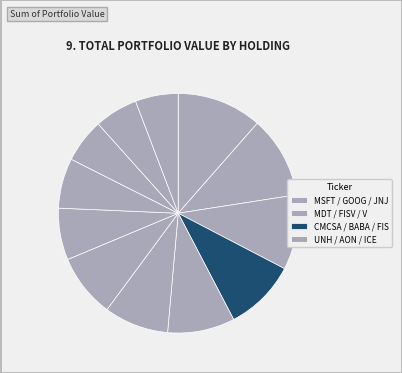

How many segments does this pie chart have?

12